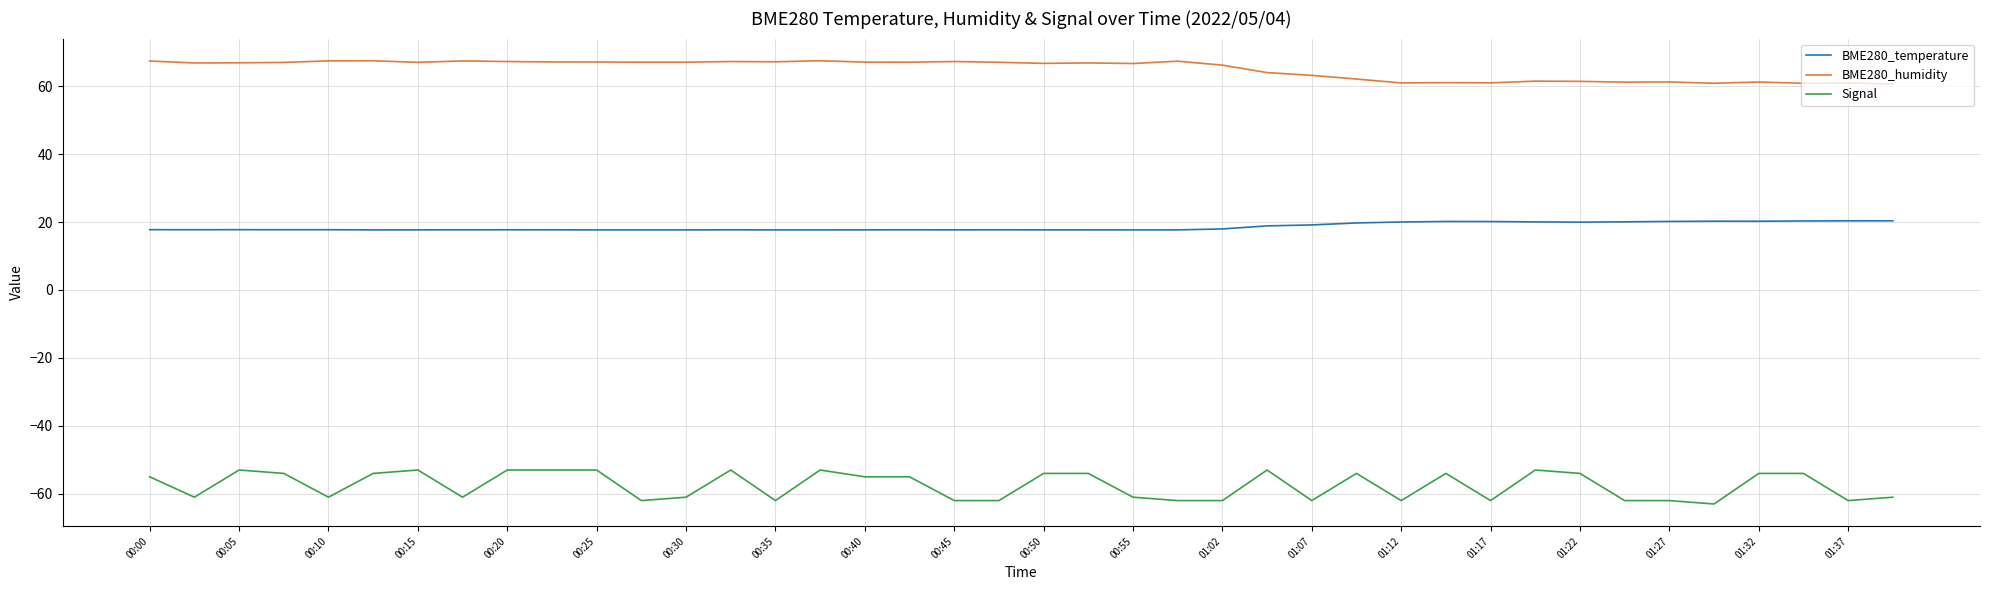

True or false: Signal and BME280_humidity cross at least once.

False